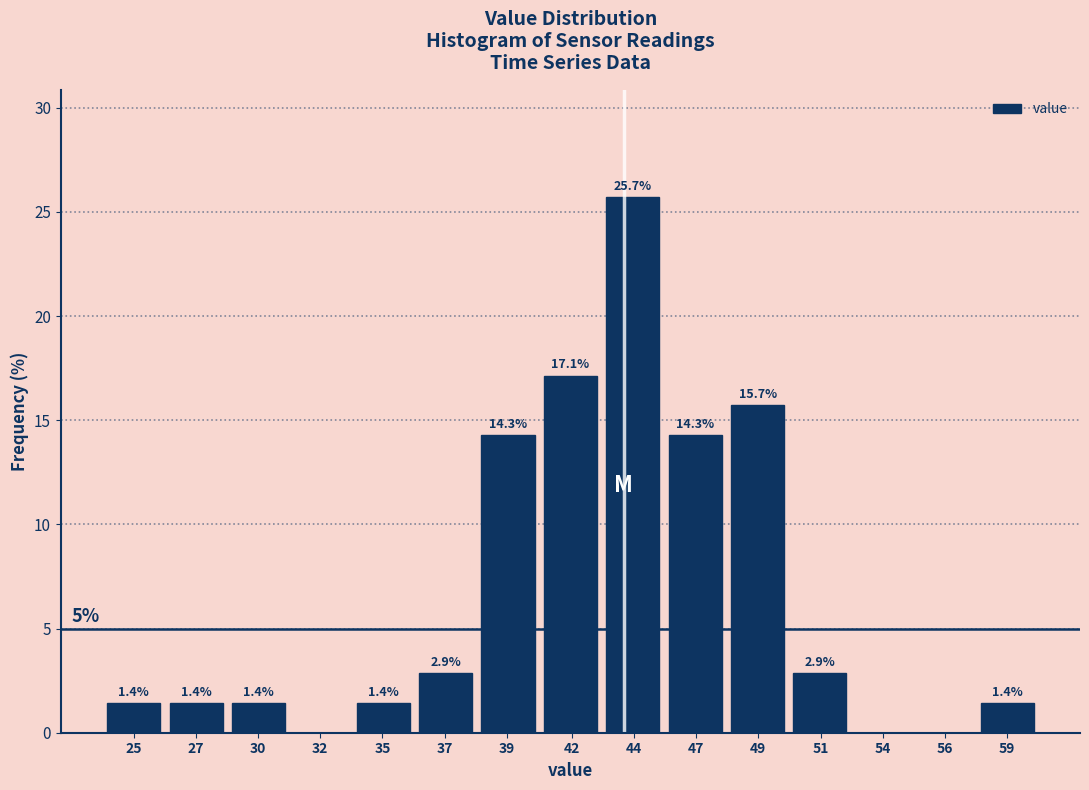

Reading right to left, list all the values displayed in this chart.

59=1.4	56=0.0	54=0.0	51=2.9	49=15.7	47=14.3	44=25.7	42=17.1	39=14.3	37=2.9	35=1.4	32=0.0	30=1.4	27=1.4	25=1.4